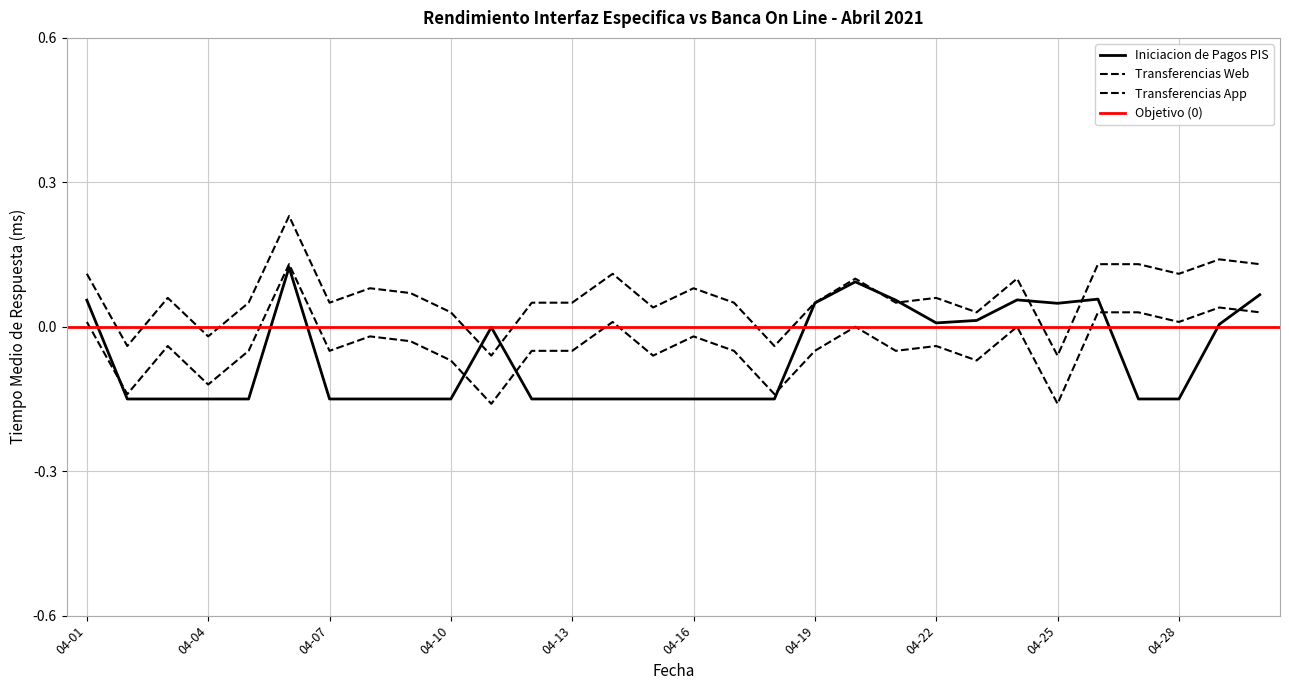

Where is Iniciacion de Pagos PIS (ms) nearest to the value 0?

2021-04-11